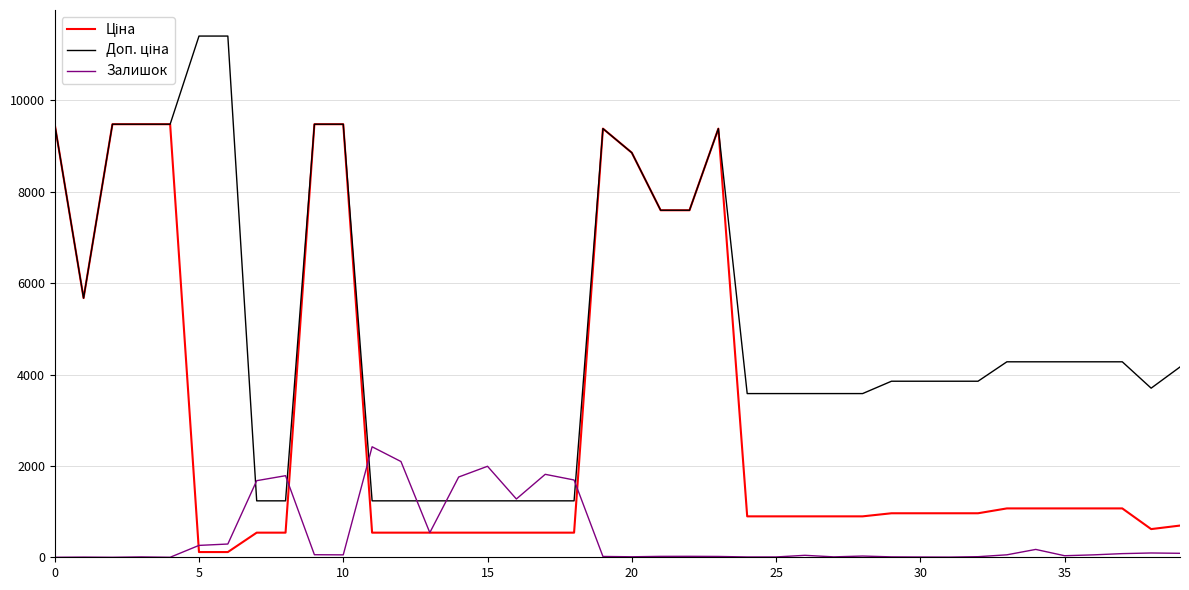

What is the greatest value displayed?

11410.0